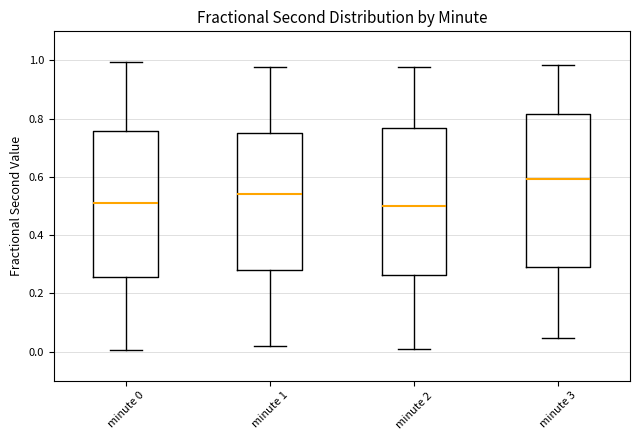

Reading left to right, read every box against the y-axis: the position of its median line, the range the box covers, and the ends of its whiskers. The values are not printed on the chart, so give them approximately, as read against the axis.

minute 0: median 0.52, box 0.26 to 0.76, whiskers 0.00 to 1.00
minute 1: median 0.54, box 0.28 to 0.76, whiskers 0.02 to 0.98
minute 2: median 0.50, box 0.26 to 0.76, whiskers 0.00 to 0.98
minute 3: median 0.60, box 0.28 to 0.82, whiskers 0.04 to 0.98